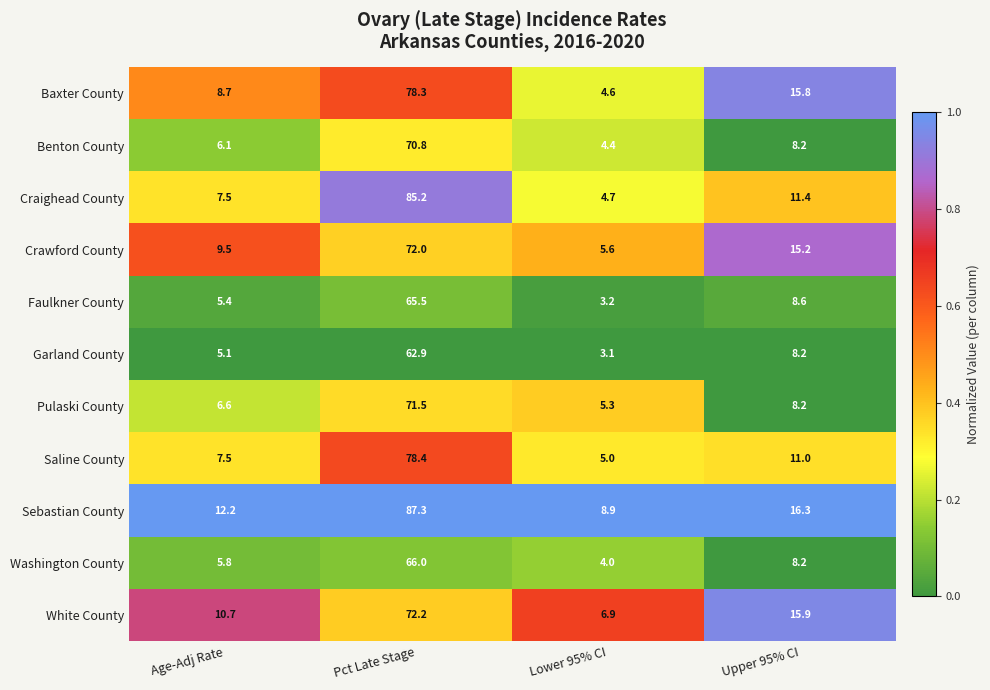

Is it true that Benton County equals 8.8 at Age-Adj Rate?

False